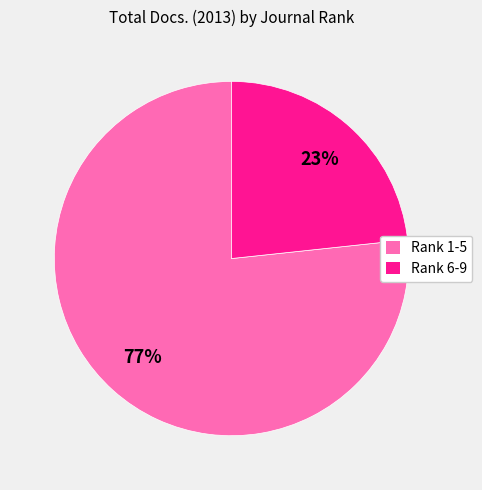

How many slices are in this pie chart?

2